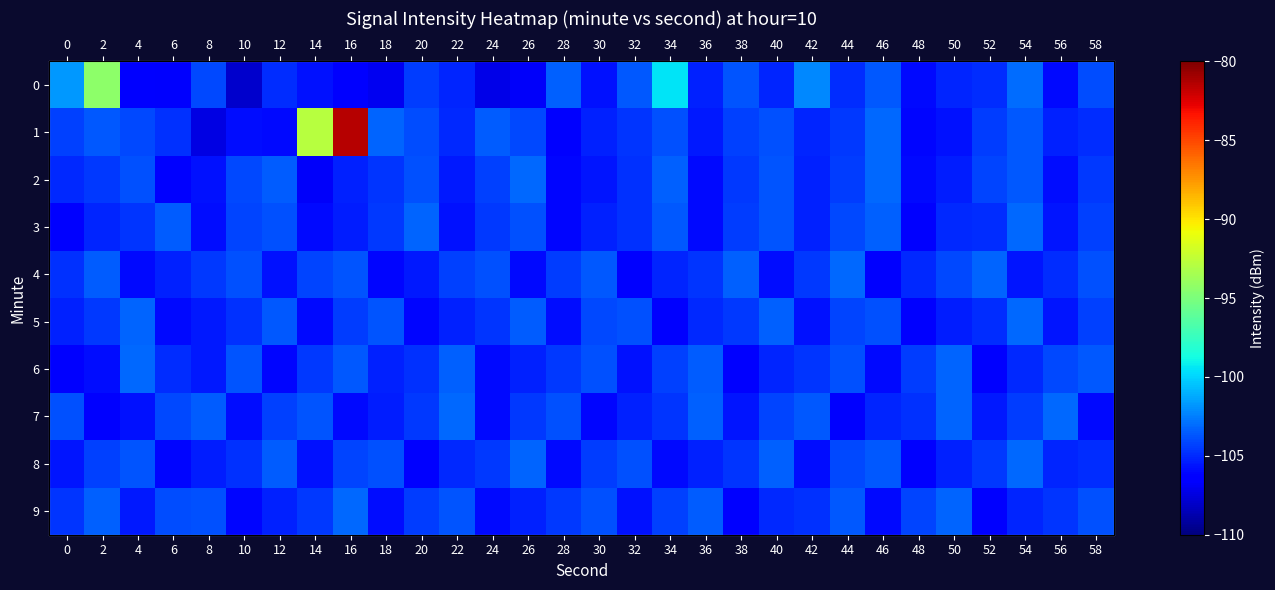

True or false: 8 has a value of -28.8 at 42.

False